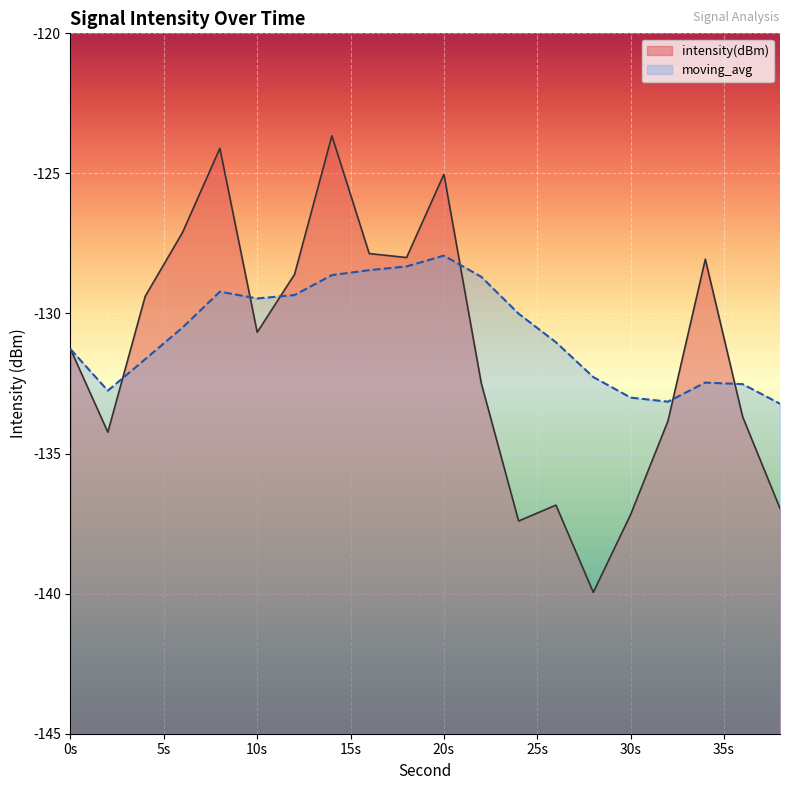

What are all the series names shown in the legend?

intensity(dBm), moving_avg